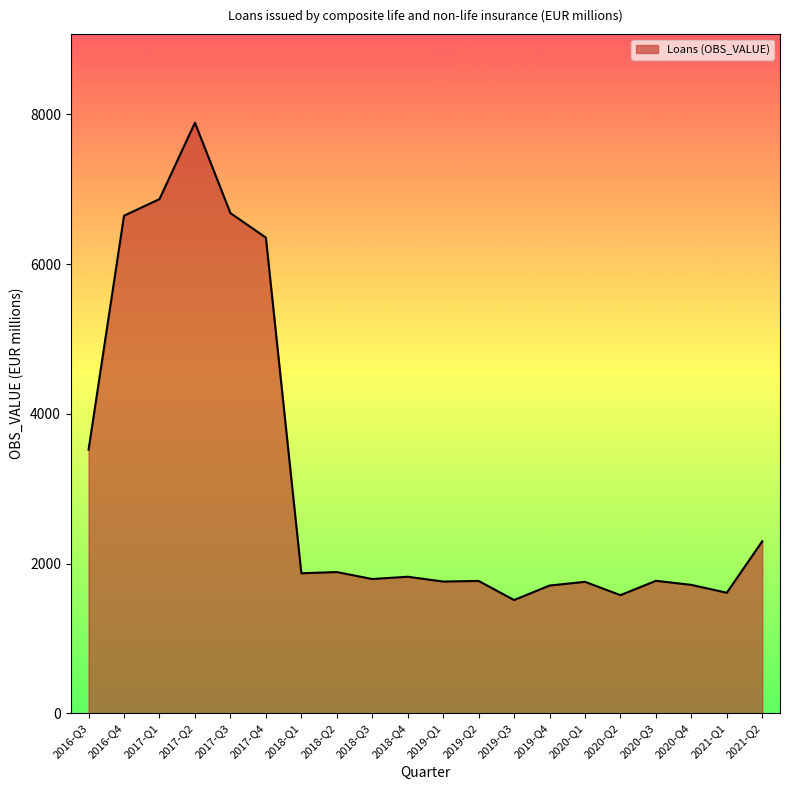

True or false: the data has more than 0 interior local peaks.

True